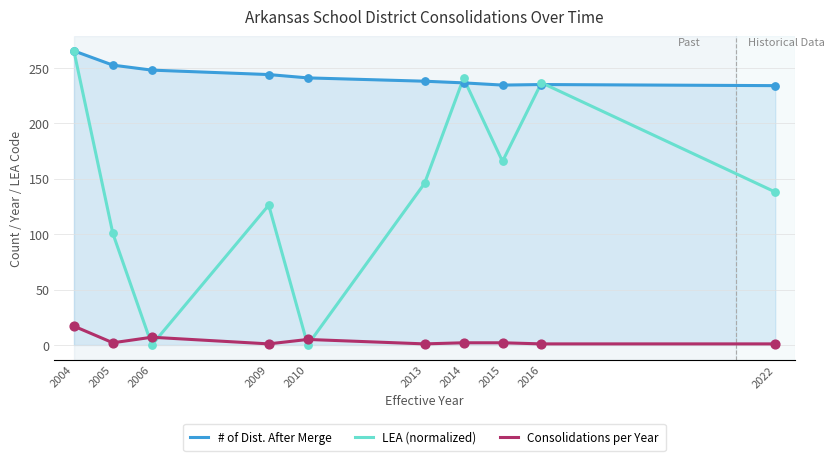

At which category is the sum across all series the highest?

2004